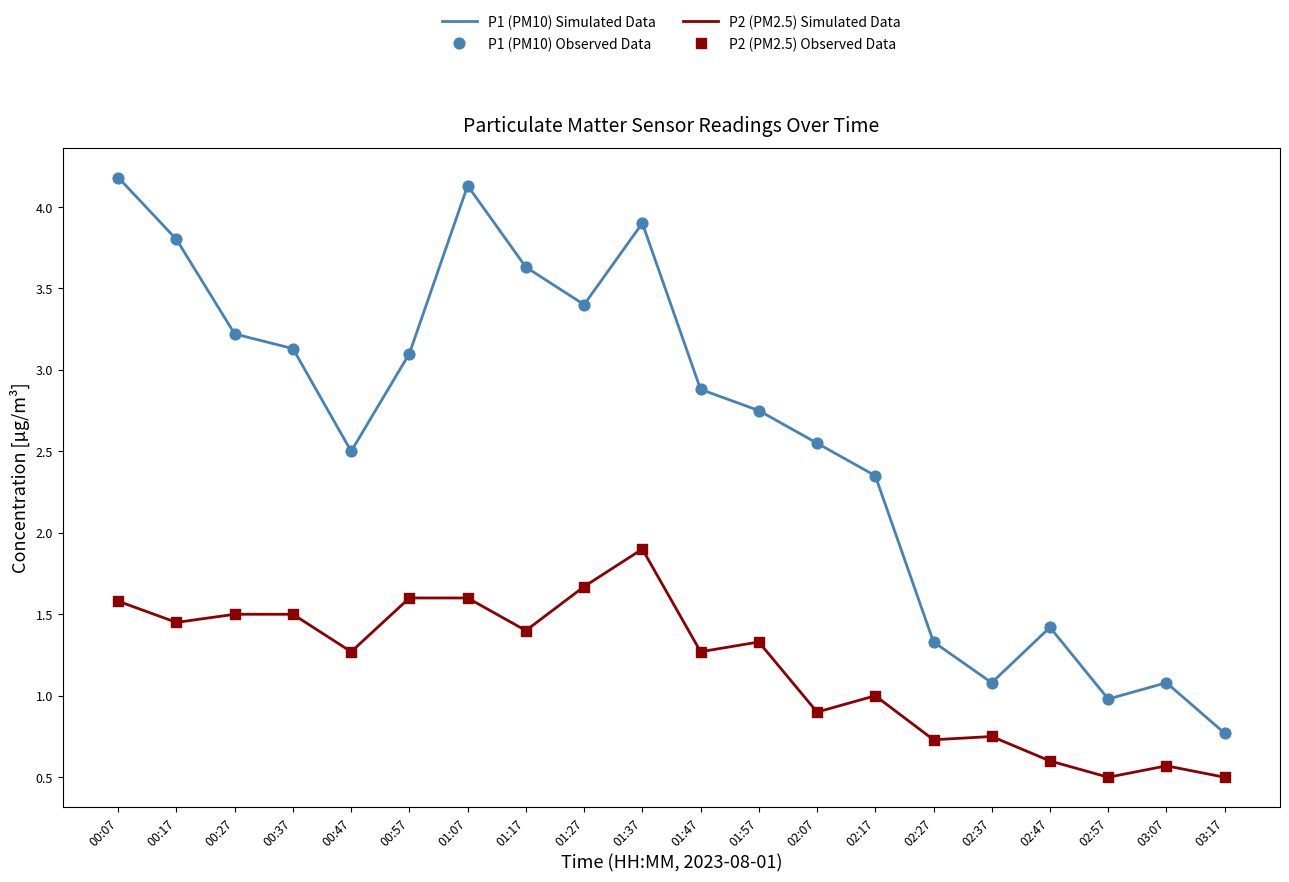

Which series has the largest total across all categories?

P1 (PM10) Simulated Data